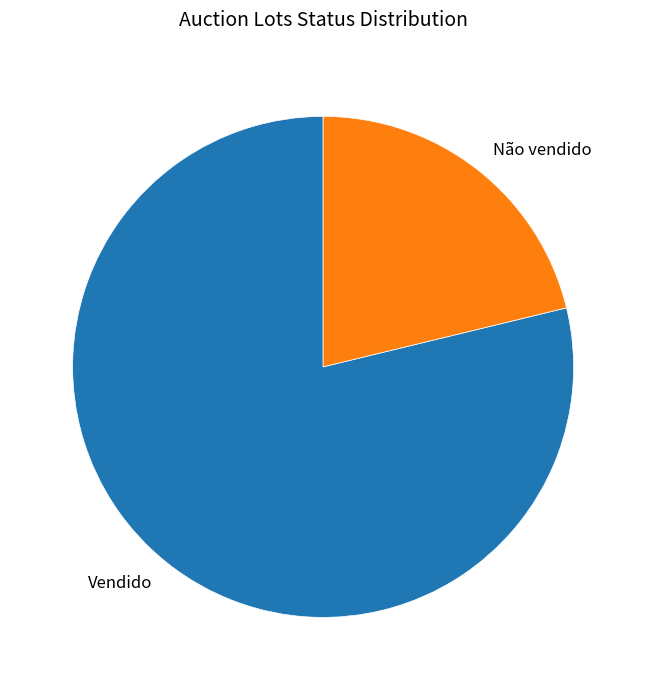

Is there a majority slice in this chart?

Yes